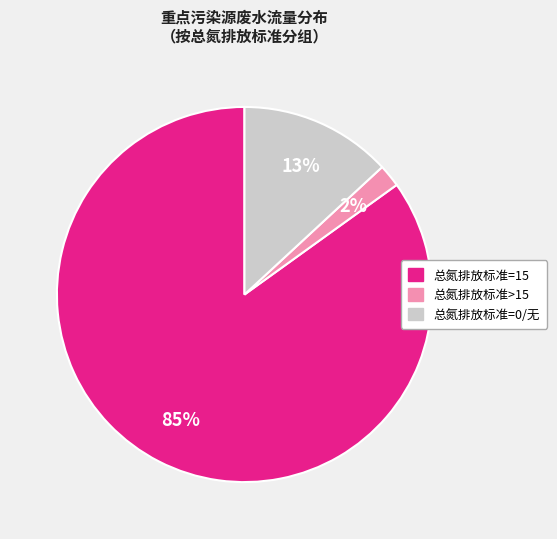

Is there a majority slice in this chart?

Yes